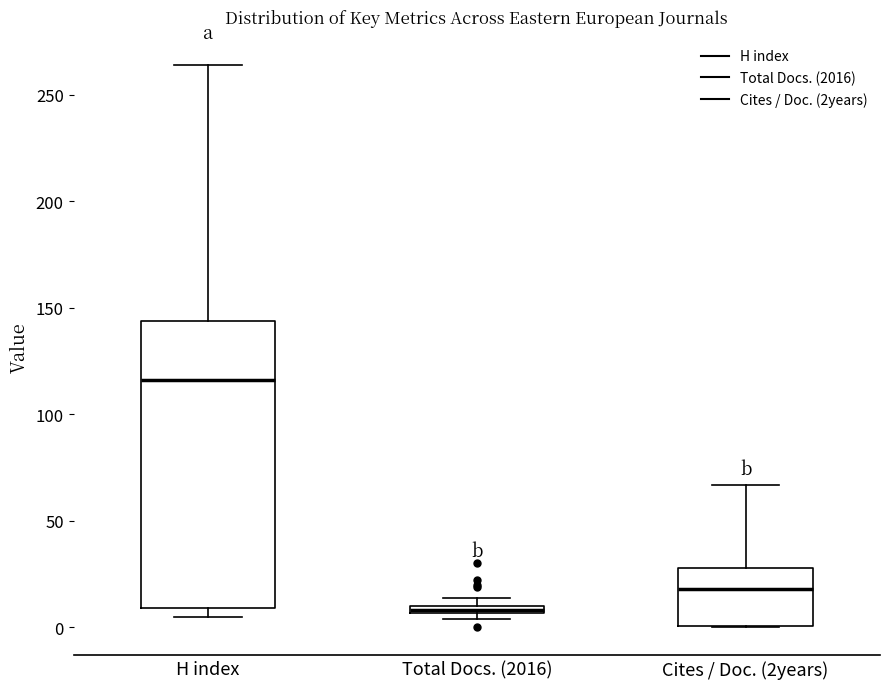

Where is the upper edge of the box for H index on the y-axis? The values are not printed on the chart, so give them approximately, as read against the axis.

145